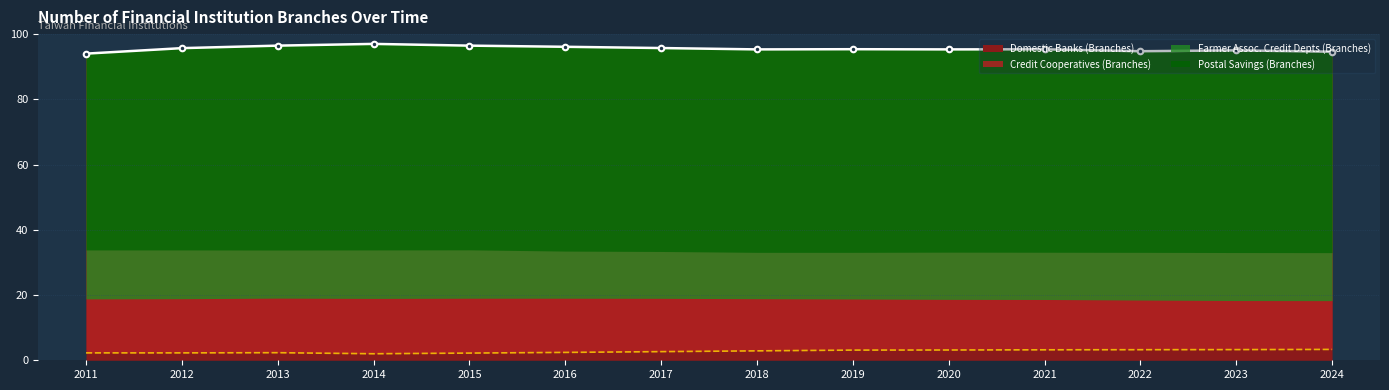

Rank the categories by Domestic Banks Line value from lowest to highest.

2011, 2024, 2022, 2023, 2018, 2020, 2021, 2019, 2012, 2017, 2016, 2013, 2015, 2014